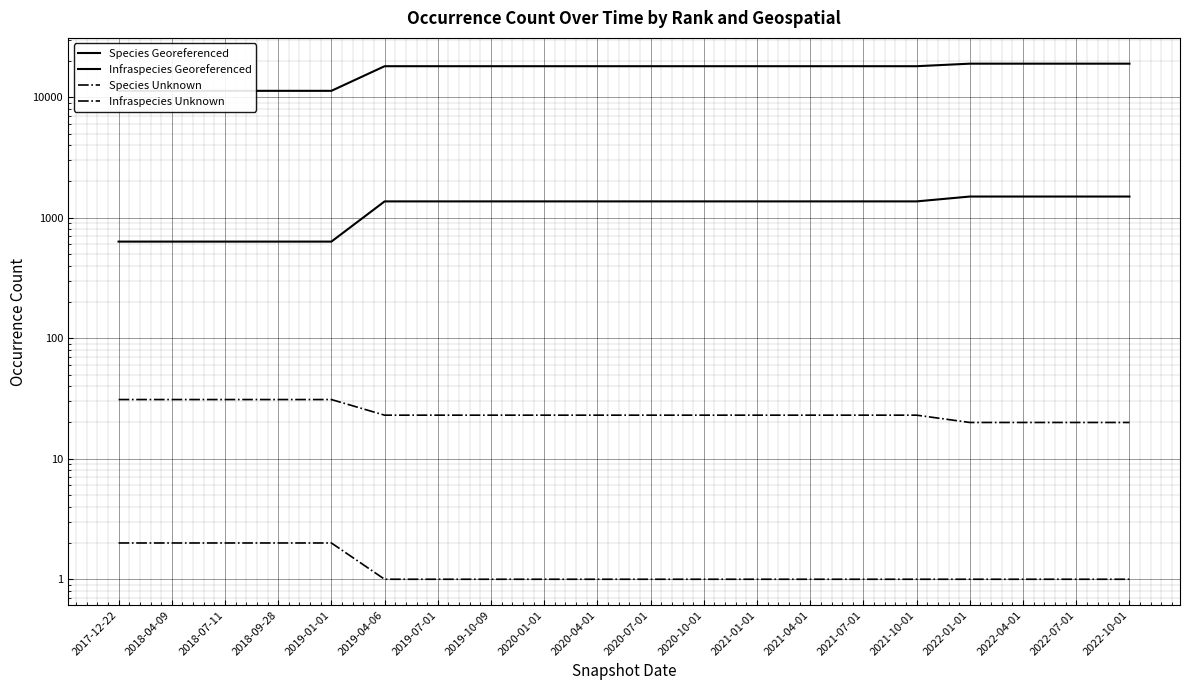

Is this an area chart (filled region under the line)?

No